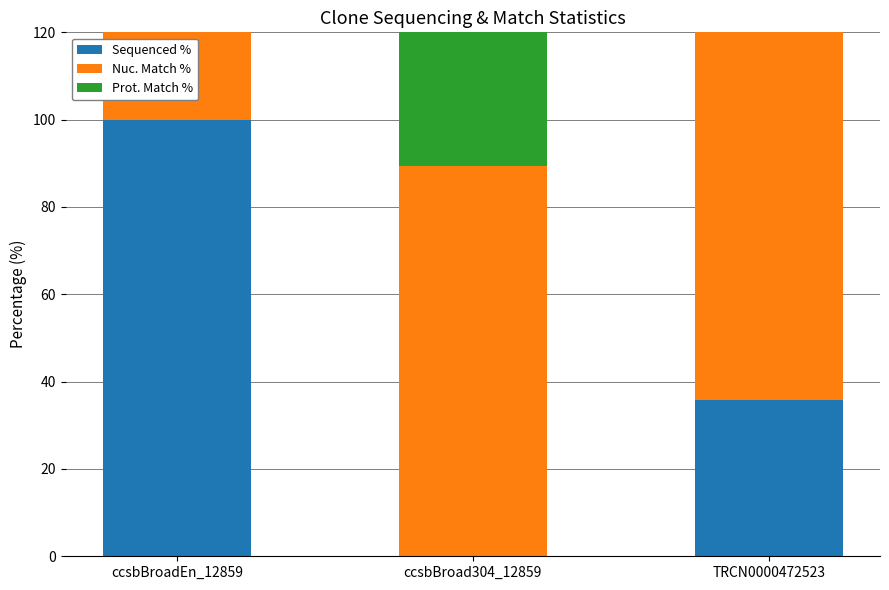

At which label is Sequenced % closest to 50?

TRCN0000472523